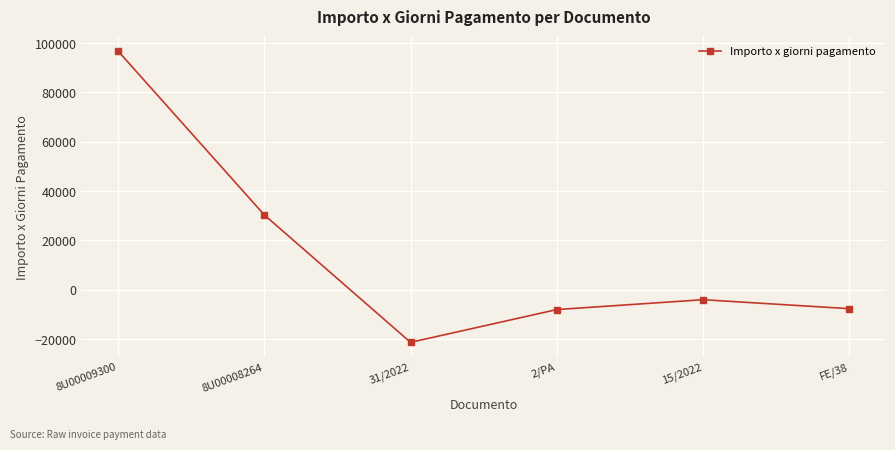

What is the ratio of the value at 8U00009300 to the value at 8U00008264?

3.2